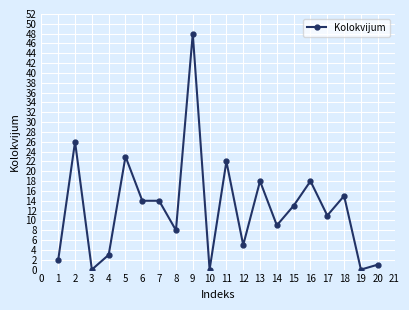

What is the approximate value at 7, to the nearest 5?

15